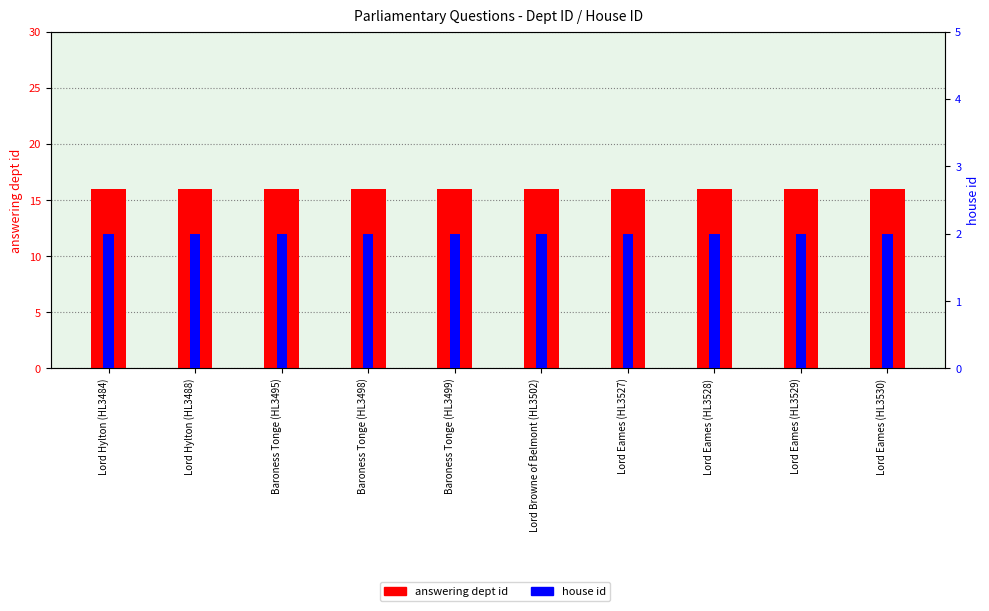

What is the highest value of the house id series?

2